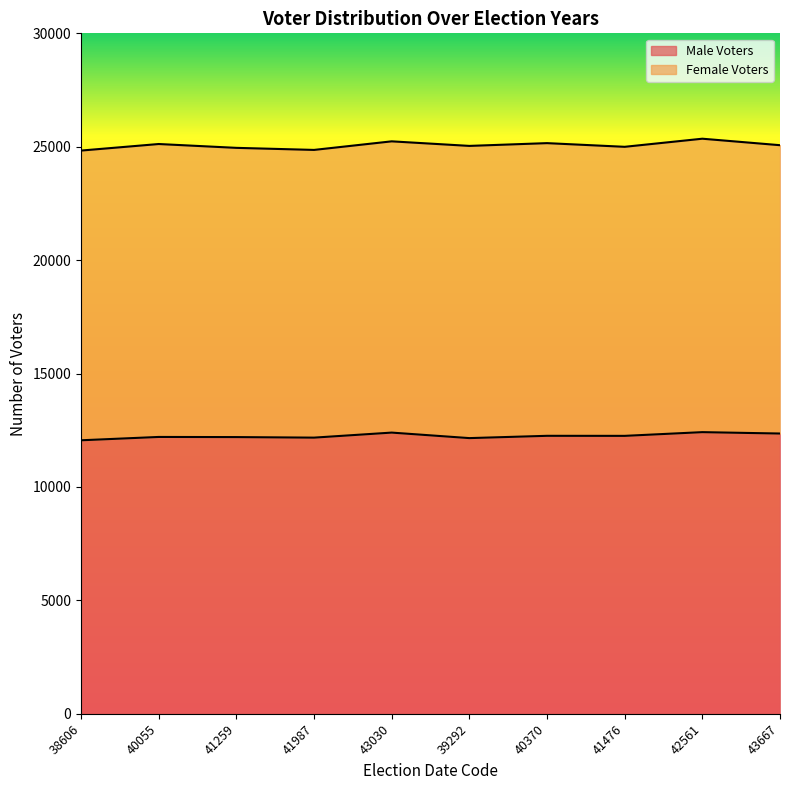

What is the total value across all series at 41987?

24860